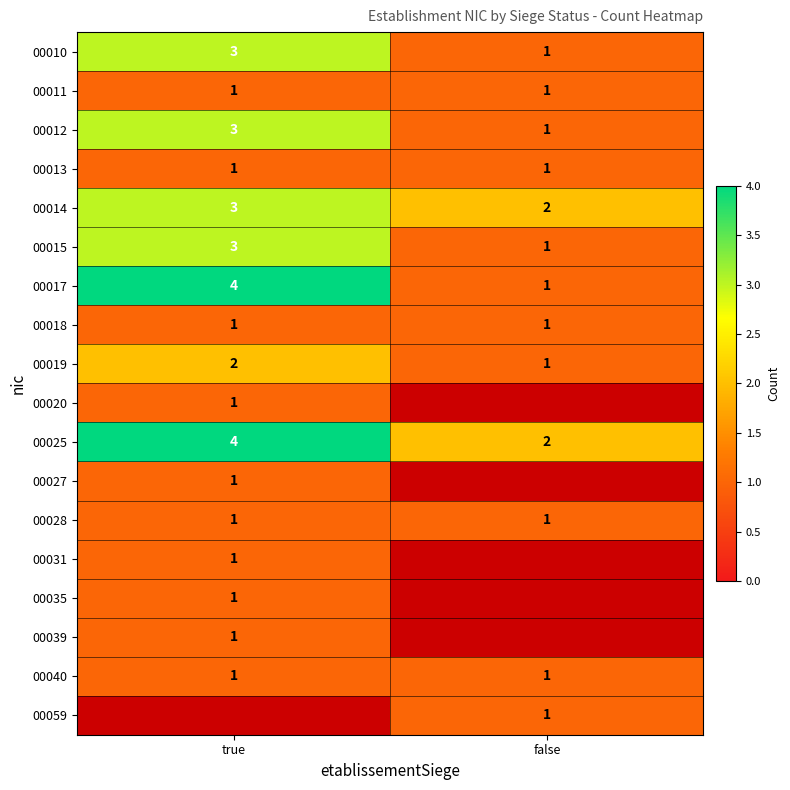

Which category has the highest value in the 00014 series?

true